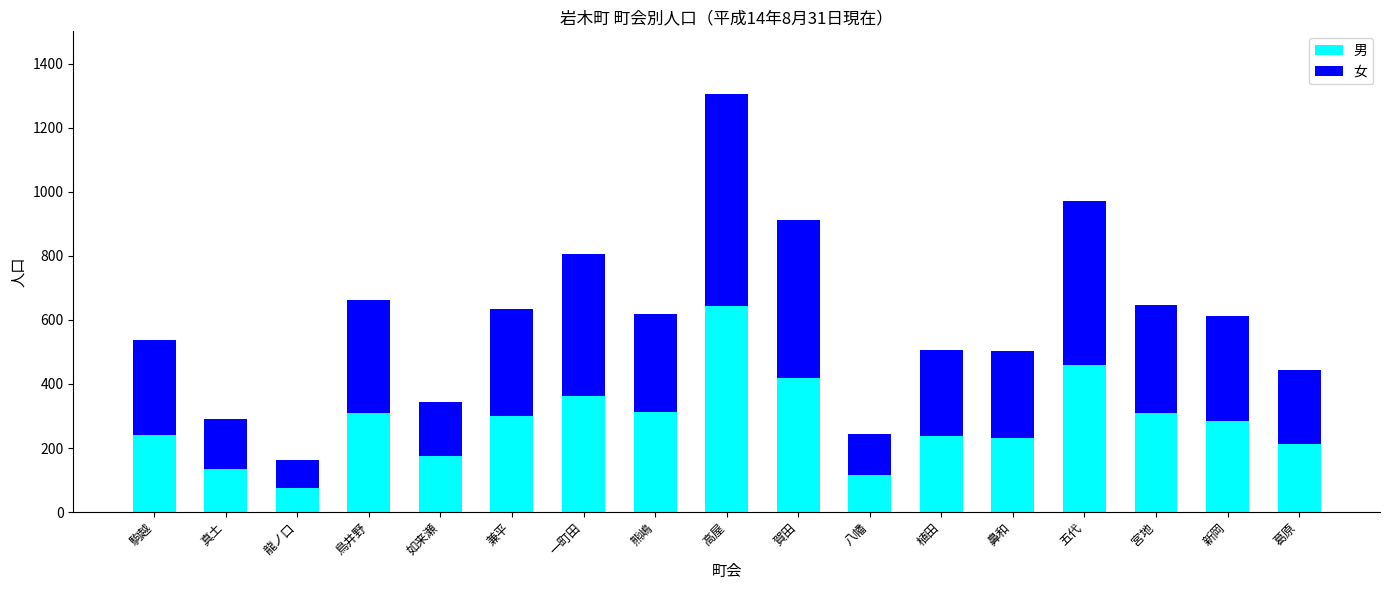

At which category is the sum across all series the highest?

高屋